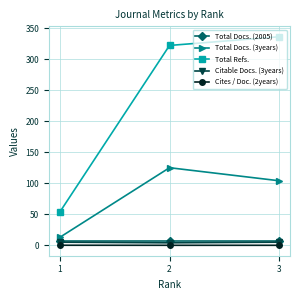

Which series has the largest total across all categories?

Total Refs.